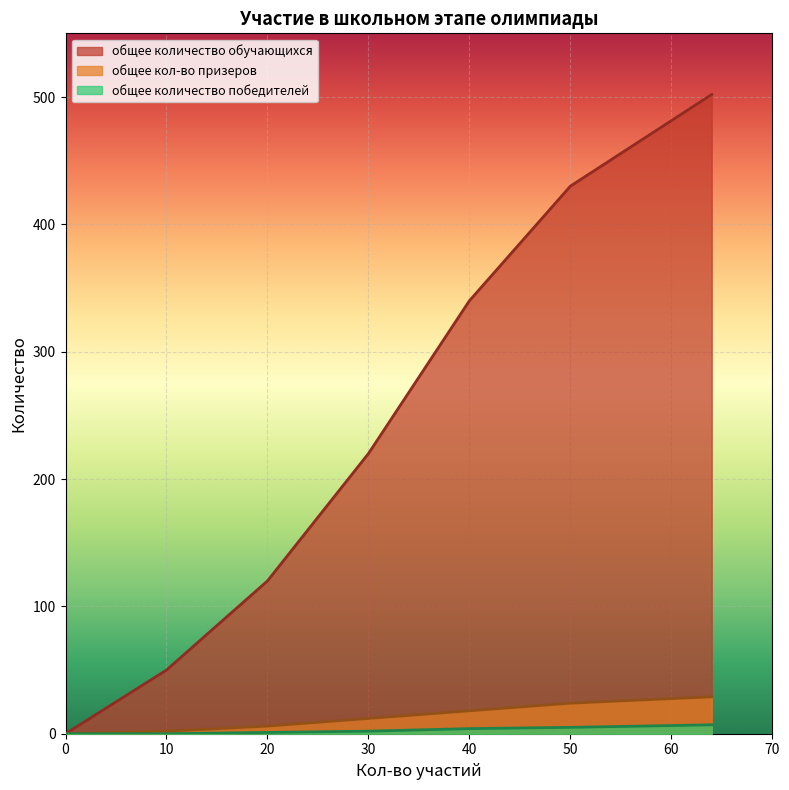

At which category is the sum across all series the highest?

64